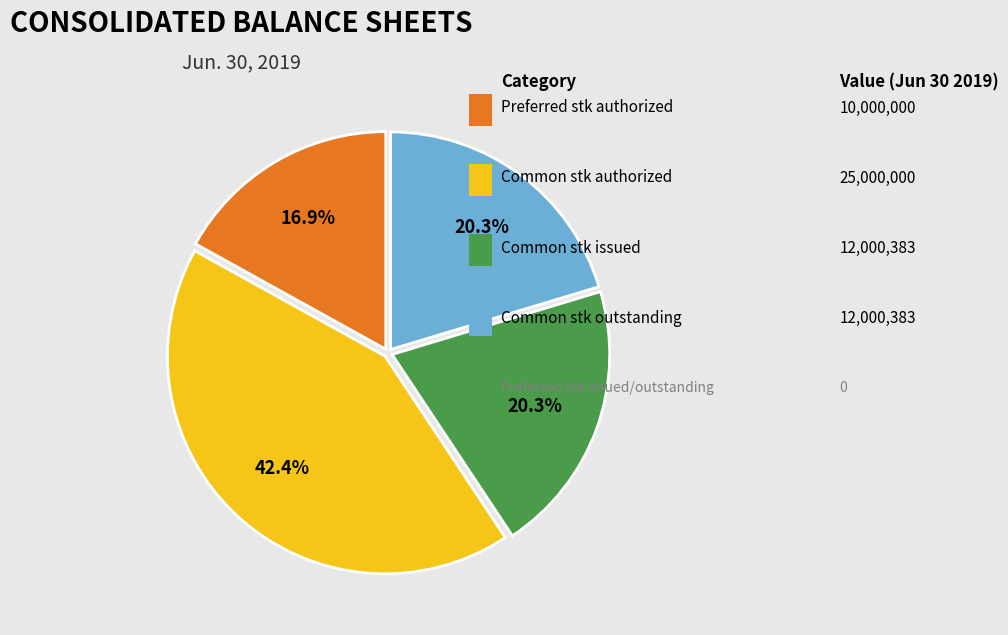

Does any single category account for the majority?

No